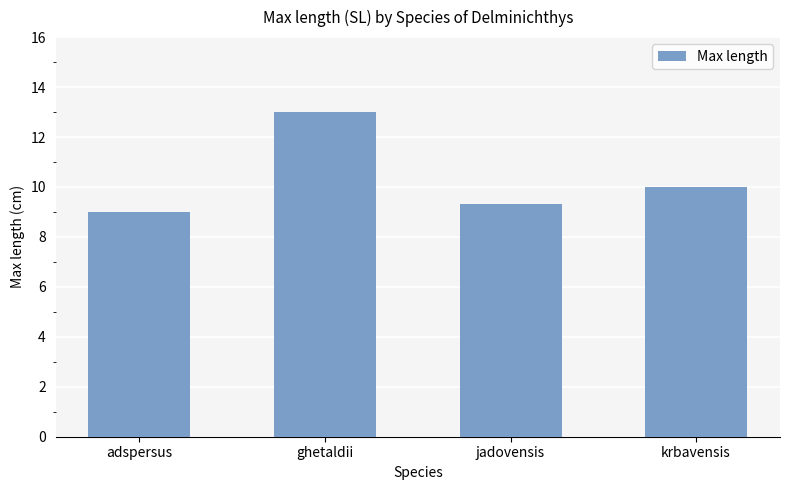

What is the average value?

10.3